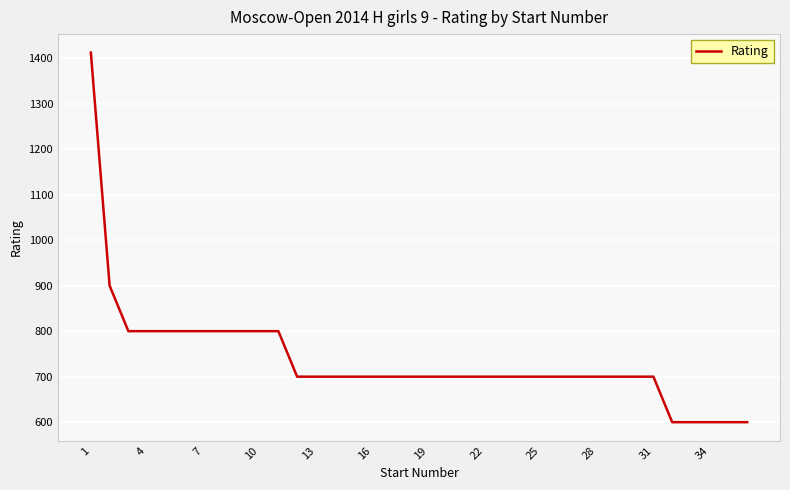

What is the maximum value shown in the chart?

1412